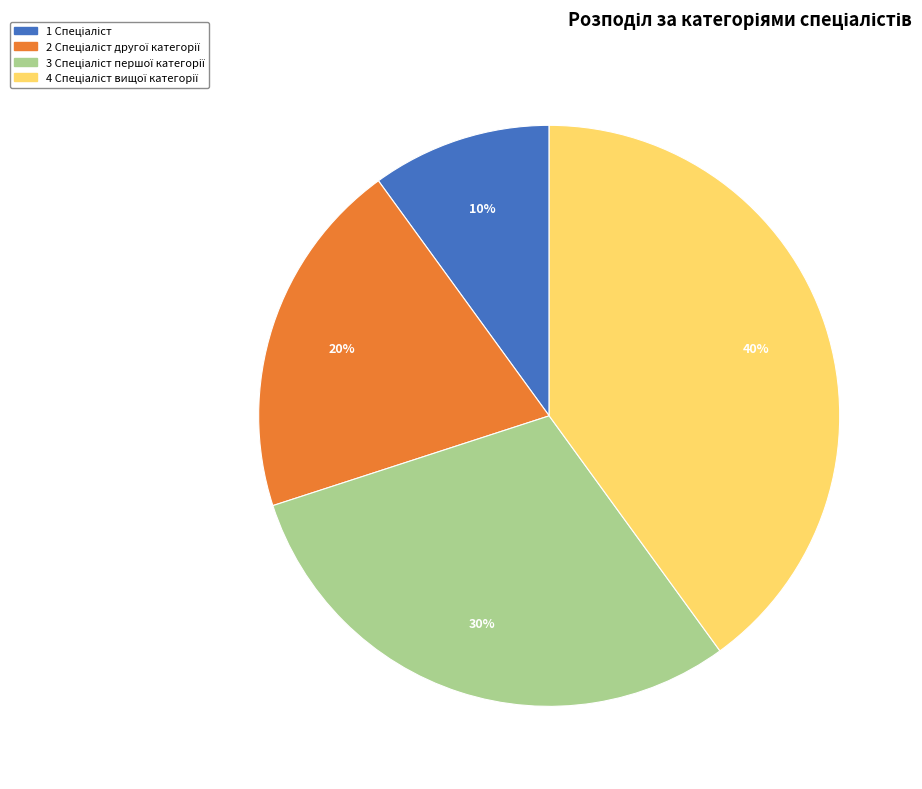

Is there a majority slice in this chart?

No